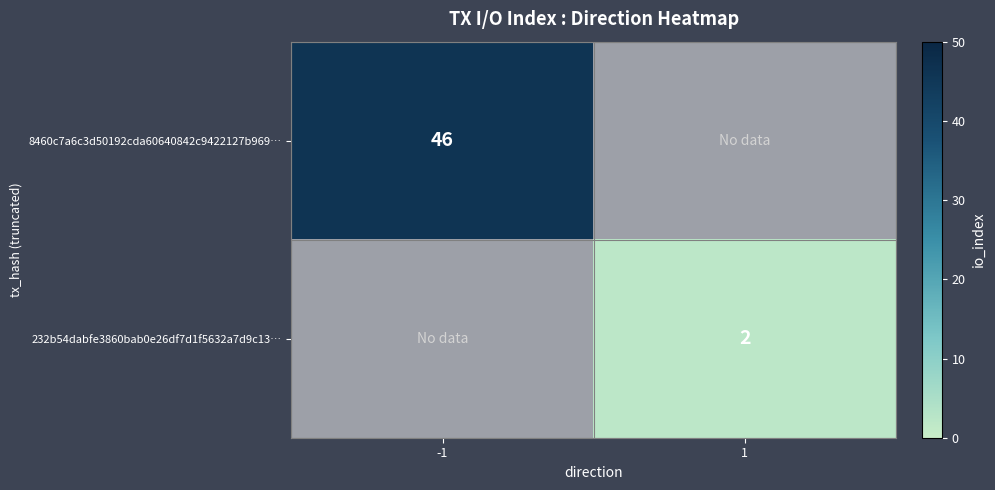

At how many categories does at least one series exceed 5?

1